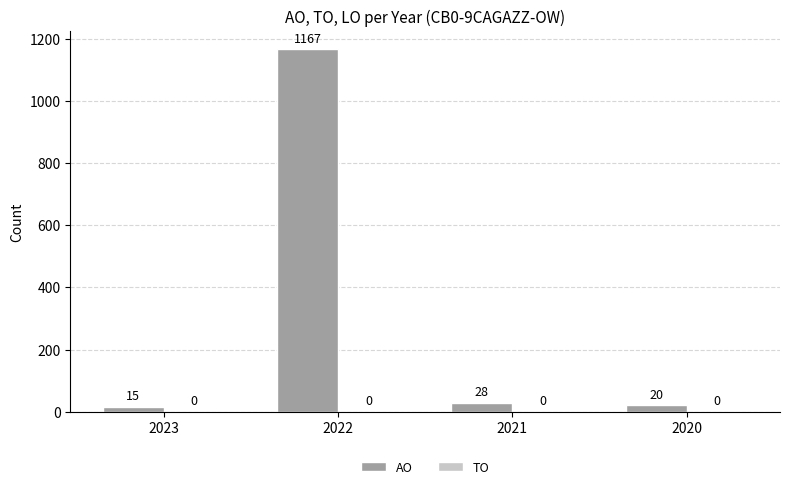

What is the maximum value shown in the chart?

1167